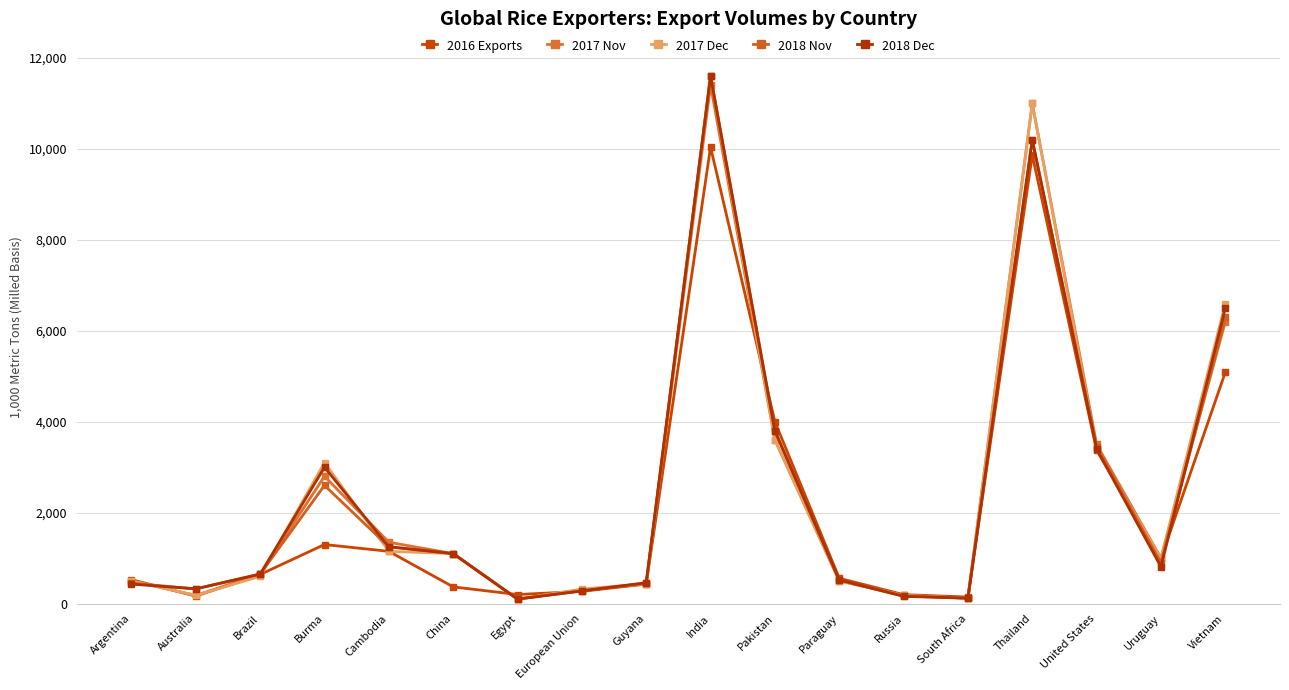

What is the sum of all 2018 Nov values?

44265